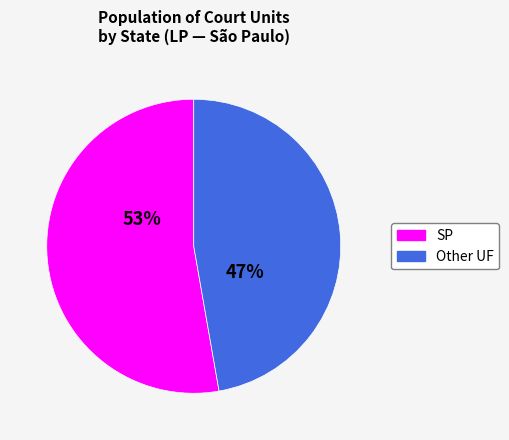

Count the number of slices in the pie.

2